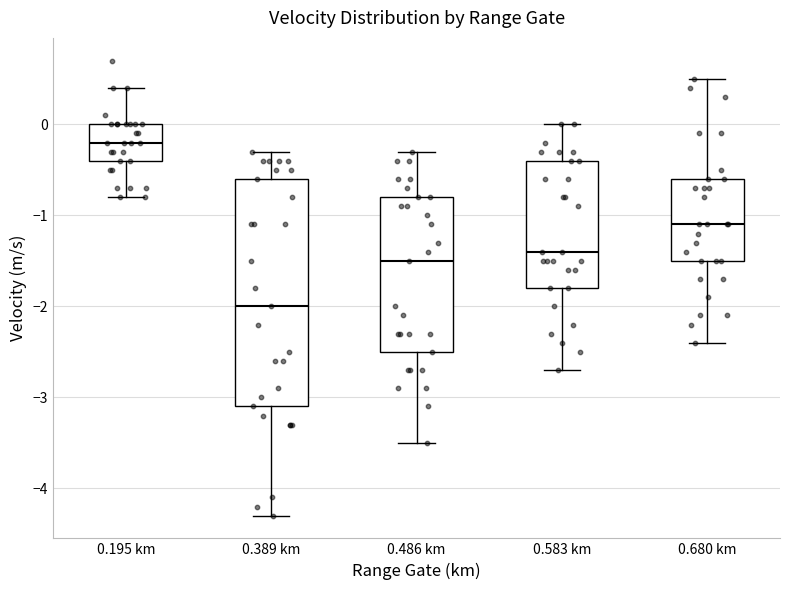

Which box is the tallest, from its lower edge to its upper edge?

0.389 km